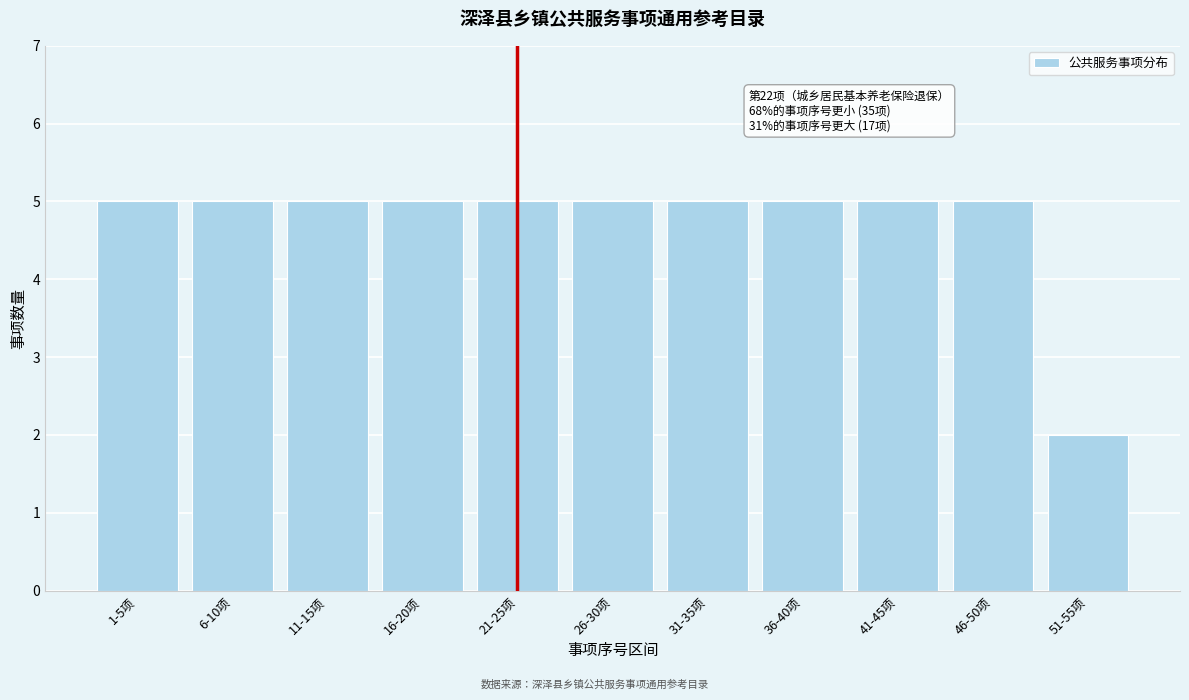

Reading left to right, extract all data points from this chart.

1-5项=5	6-10项=5	11-15项=5	16-20项=5	21-25项=5	26-30项=5	31-35项=5	36-40项=5	41-45项=5	46-50项=5	51-55项=2